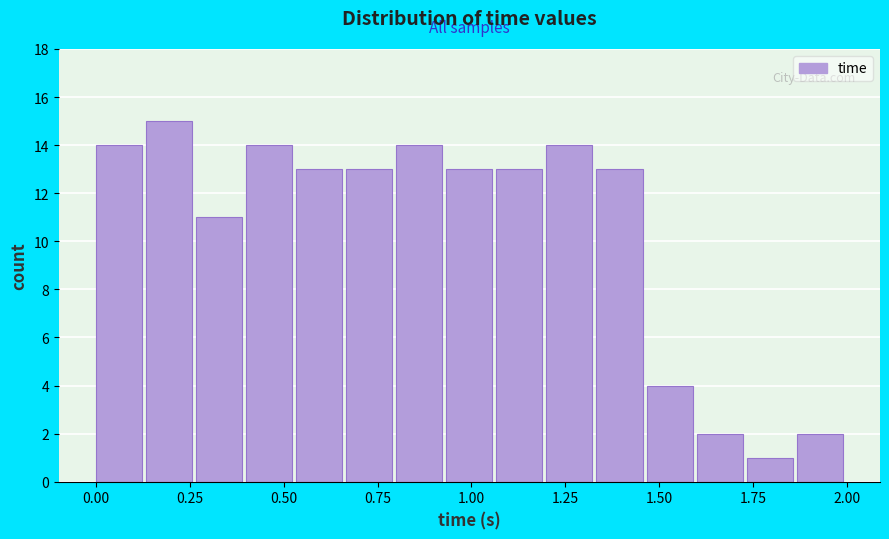

Read against the x-axis, roughly where is the centre of the tallest bar?

0.20